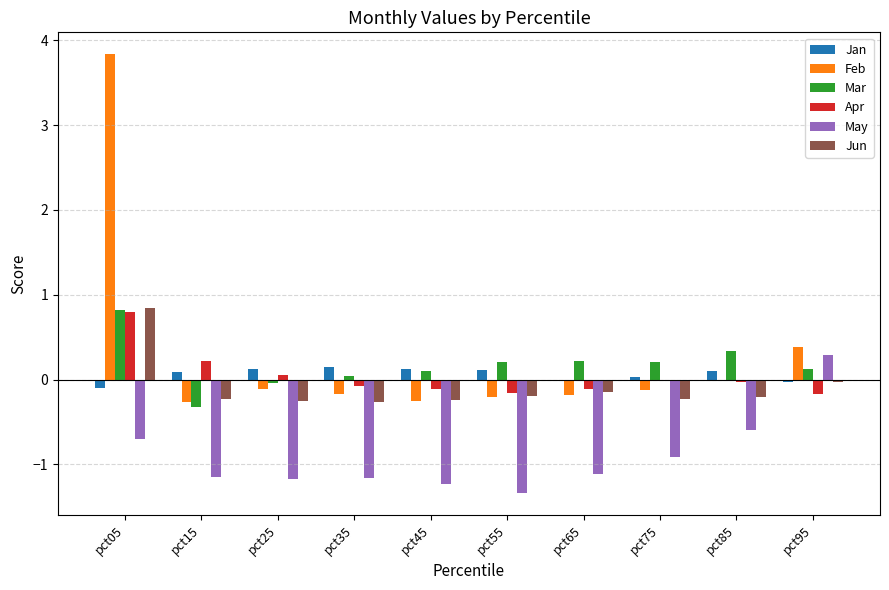

The value of Mar at pct95 is 0.1. True or false?

True